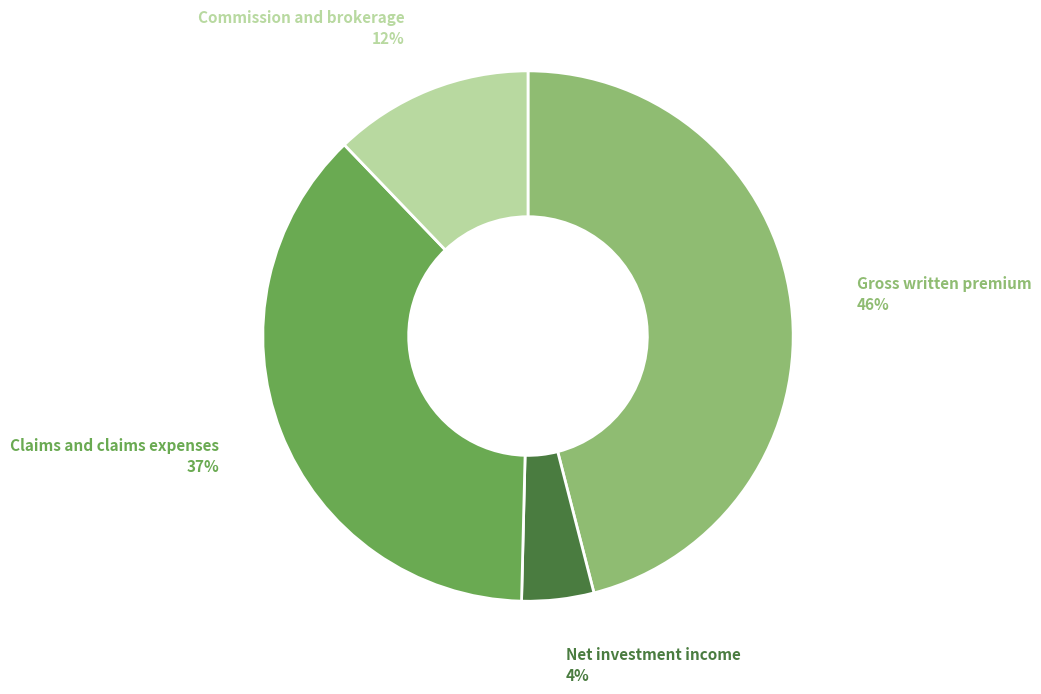

Between Claims and claims expenses and Commission and brokerage, which is larger?

Claims and claims expenses